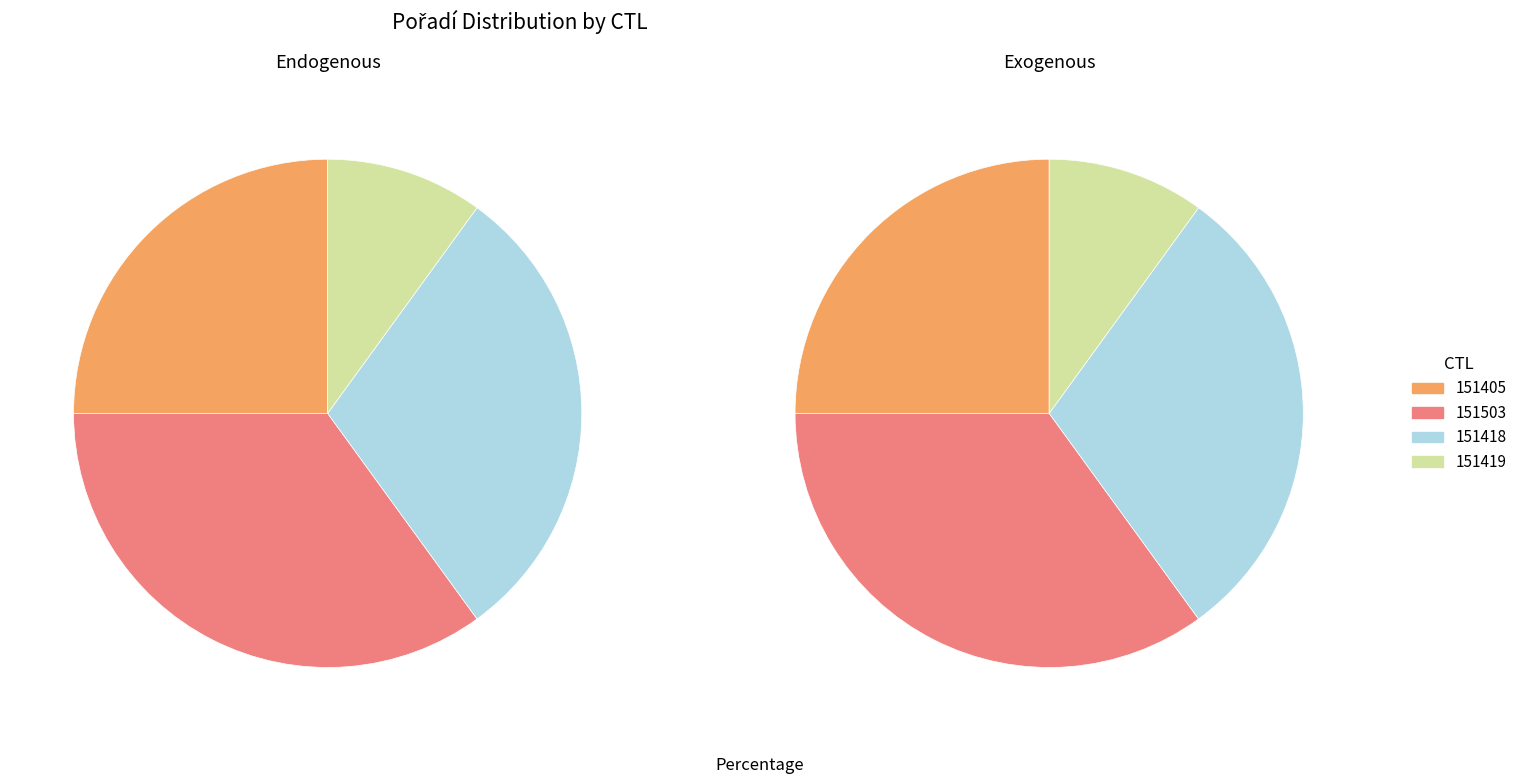

How many slices are in this pie chart?

4